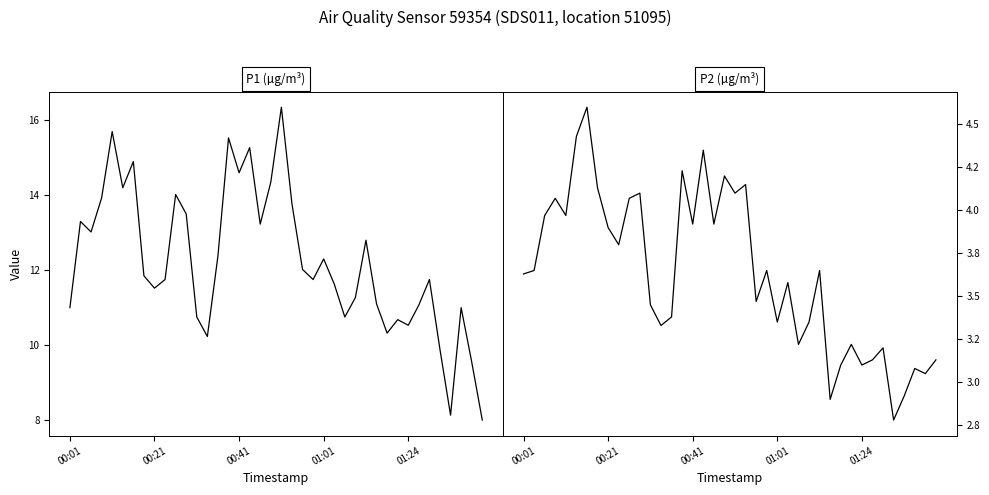

The P1 series shows 2.6 at 34. True or false?

False